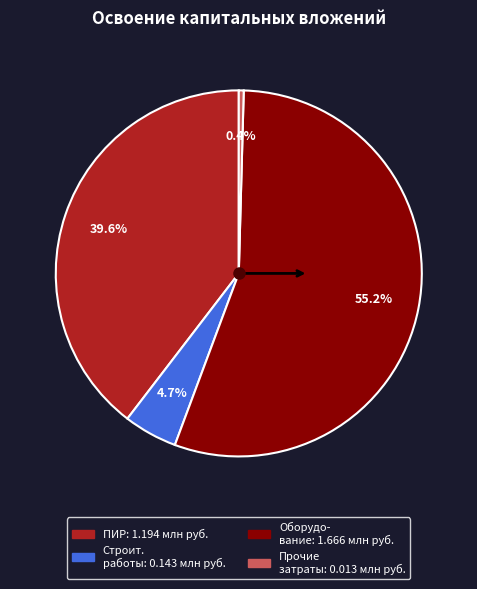

Is there any slice that represents more than half of the pie?

Yes